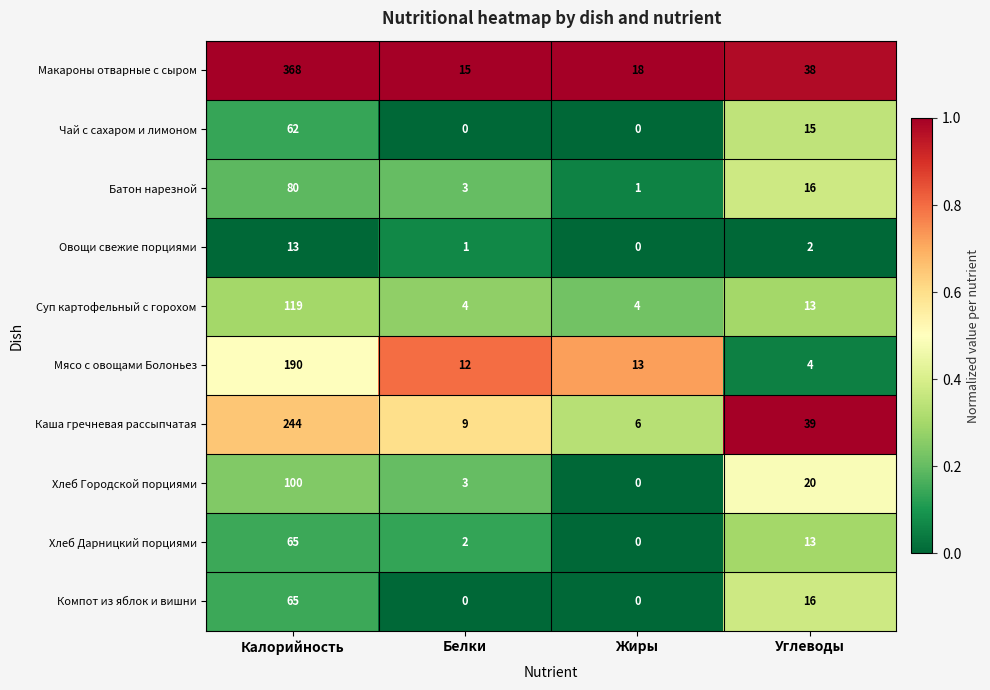

What is the difference between the highest and lowest values at Углеводы?

37